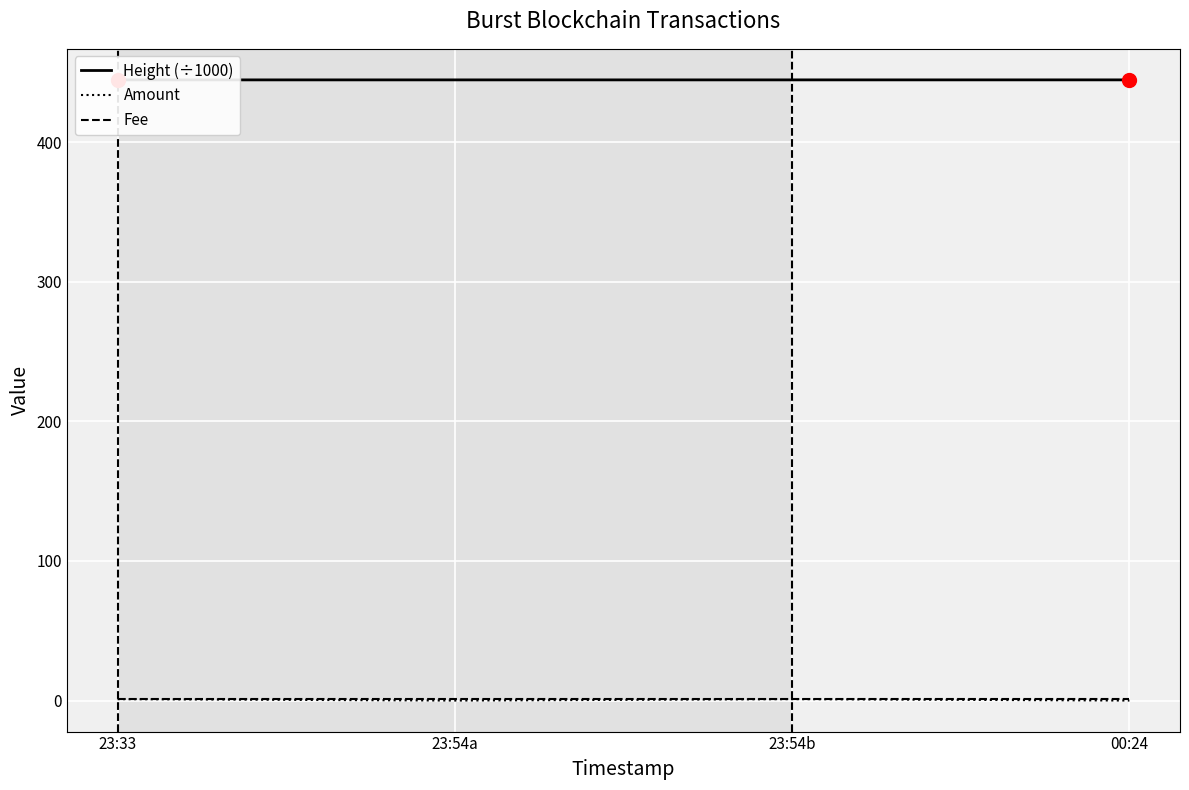

The Fee series shows 1.0 at 23:54b. True or false?

True